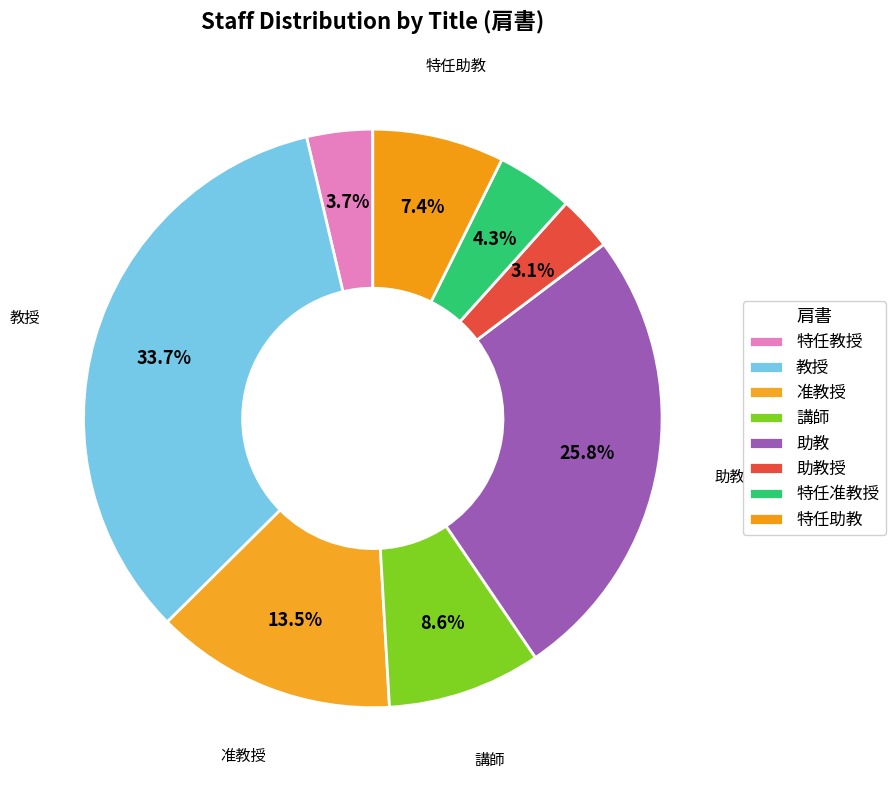

Is there a majority slice in this chart?

No